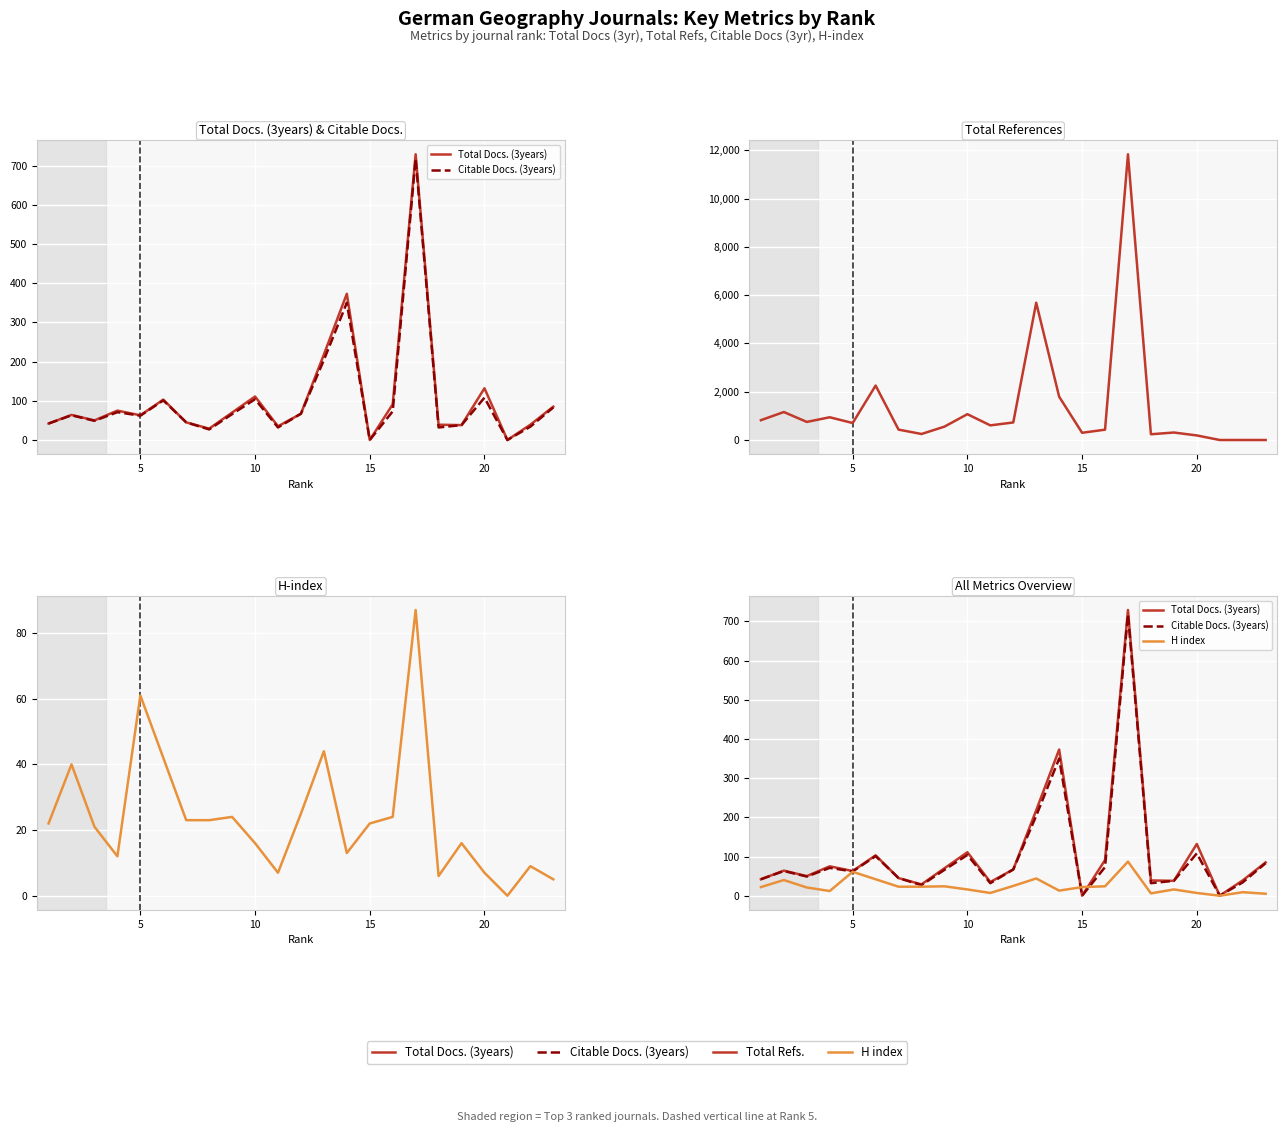

How many interior local valleys does the Total Docs. (3years) series have?

7